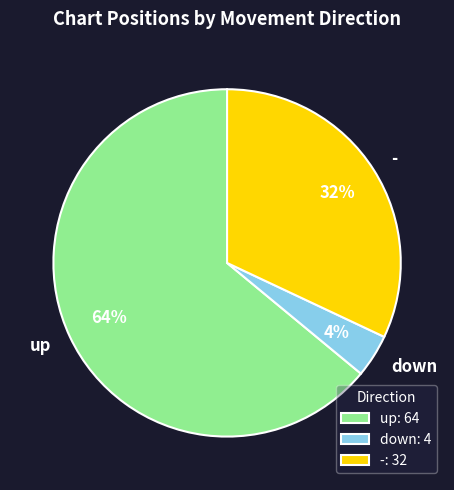

To the nearest percent, what percentage of the pie is up?

64%